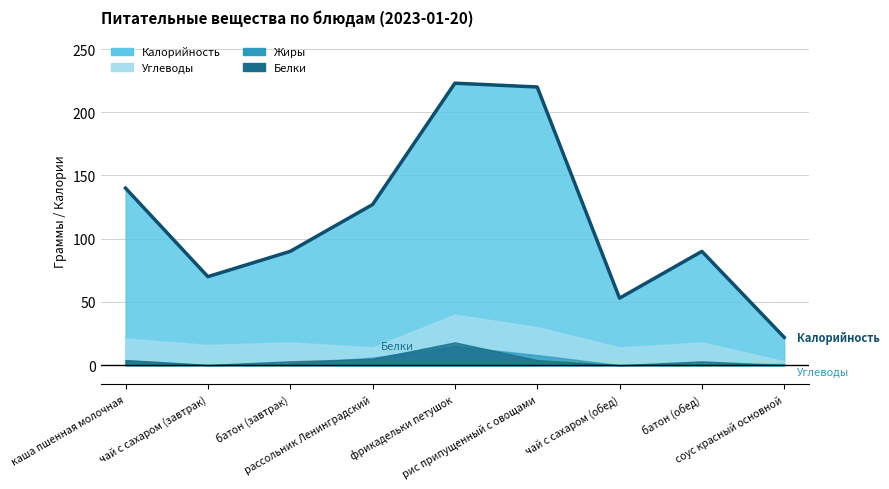

Which series changed the most between чай с сахаром (обед) and батон (обед)?

Калорийность